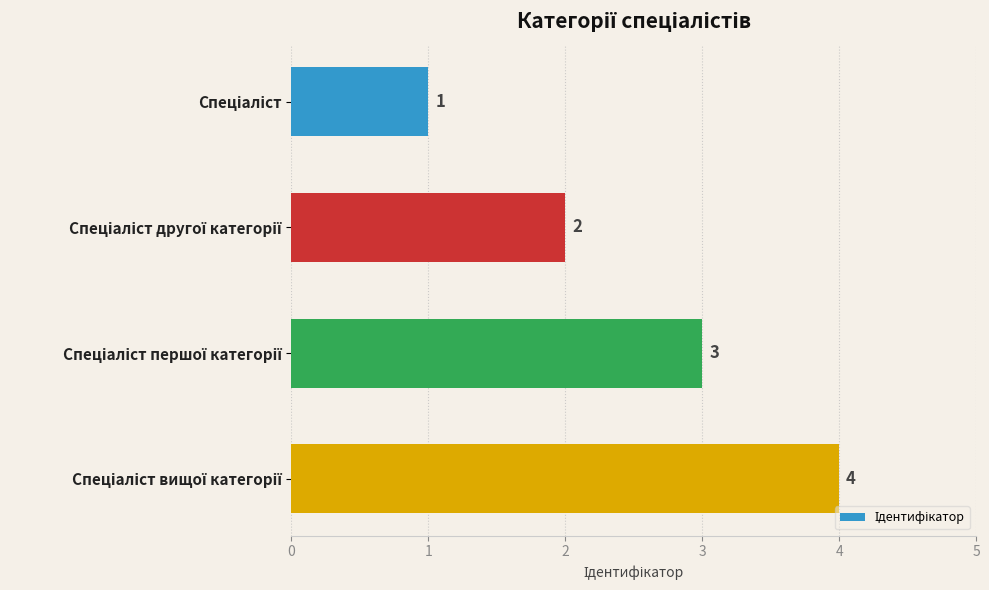

Count the values in the range 2 to 4.

3